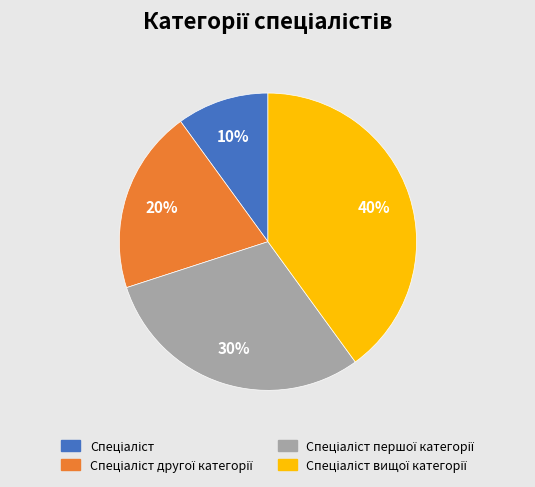

To the nearest percent, what is the difference between the largest and smallest slice percentages?

30%